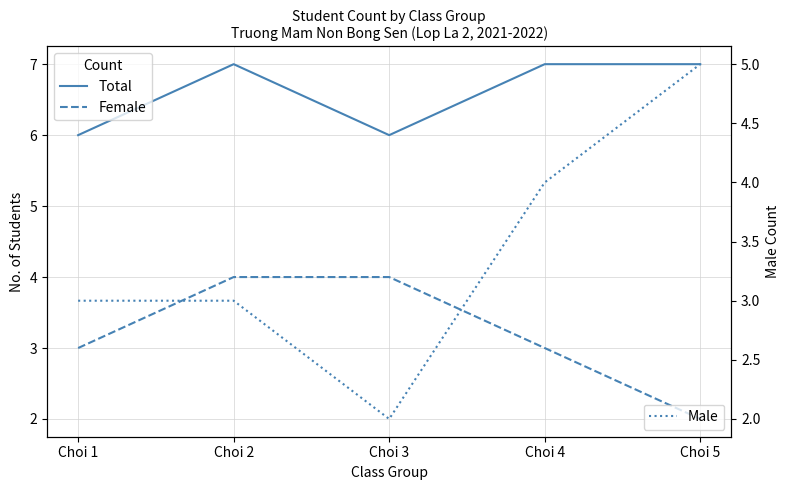

True or false: Female and Total cross at least once.

False